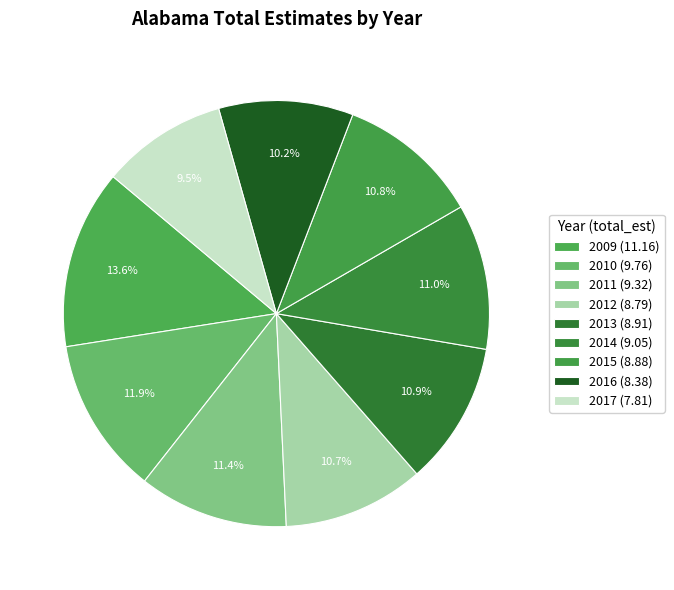

Count the number of slices in the pie.

9